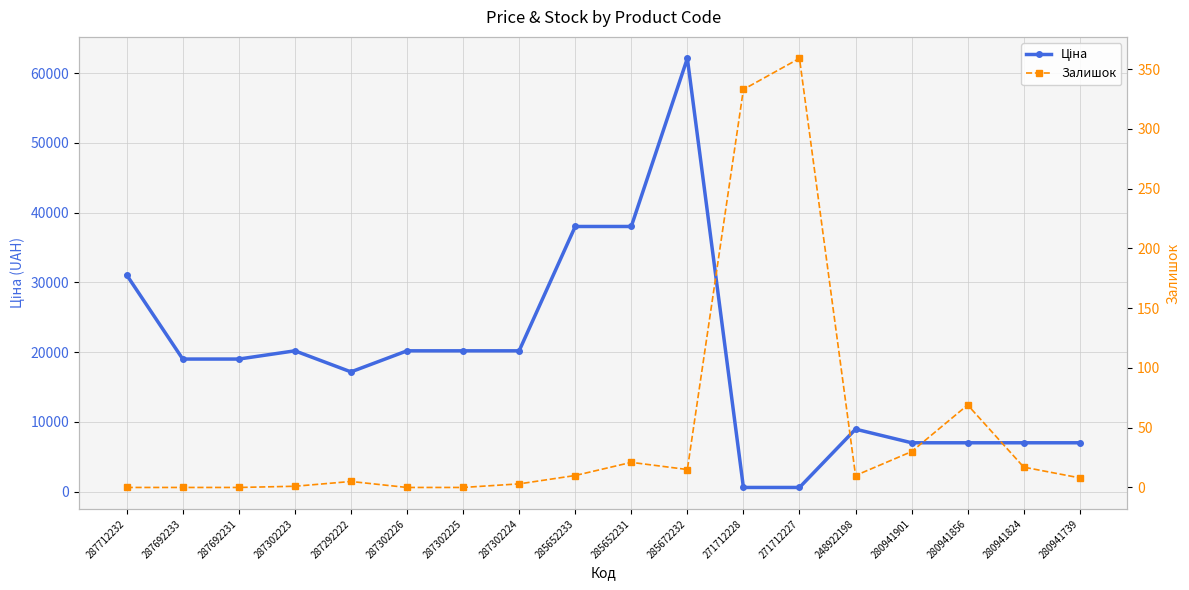

What is the difference between the highest and lowest values at 285652233?

38001.3